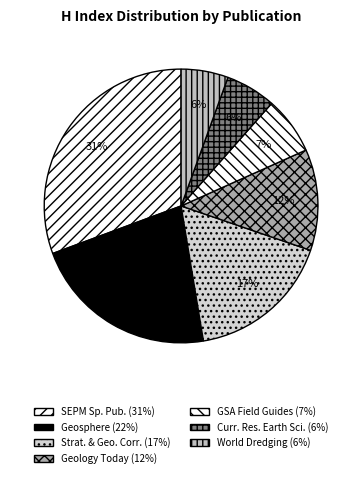

How many segments does this pie chart have?

7